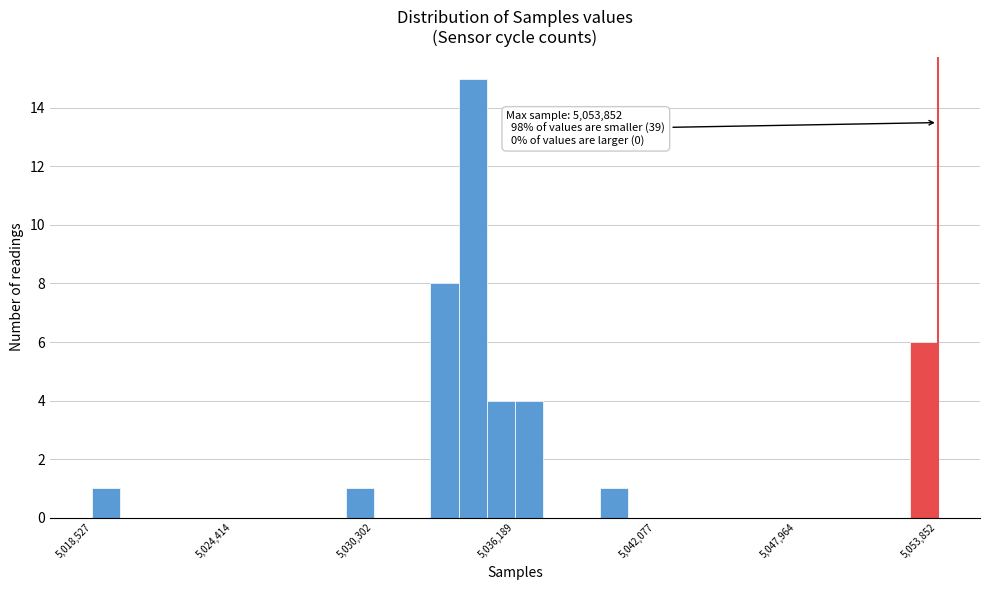

Around what value on the x-axis is the tallest bar? Give the approximate position of its centre, as read against the axis.

5034000